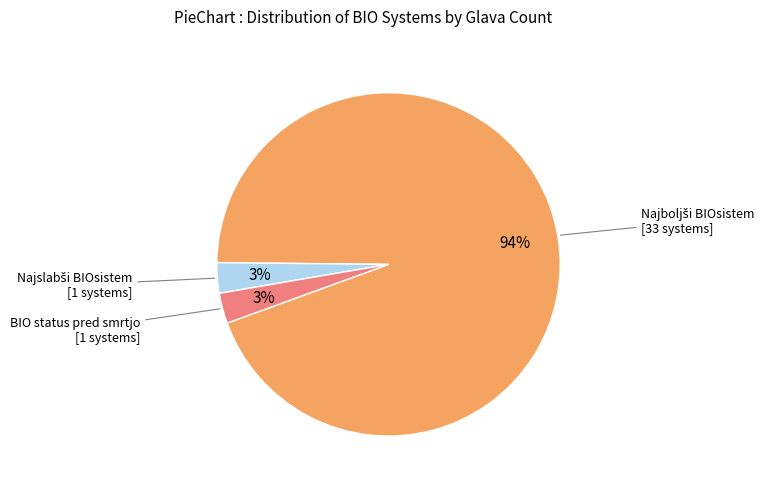

To the nearest percent, what is the average slice percentage?

33%